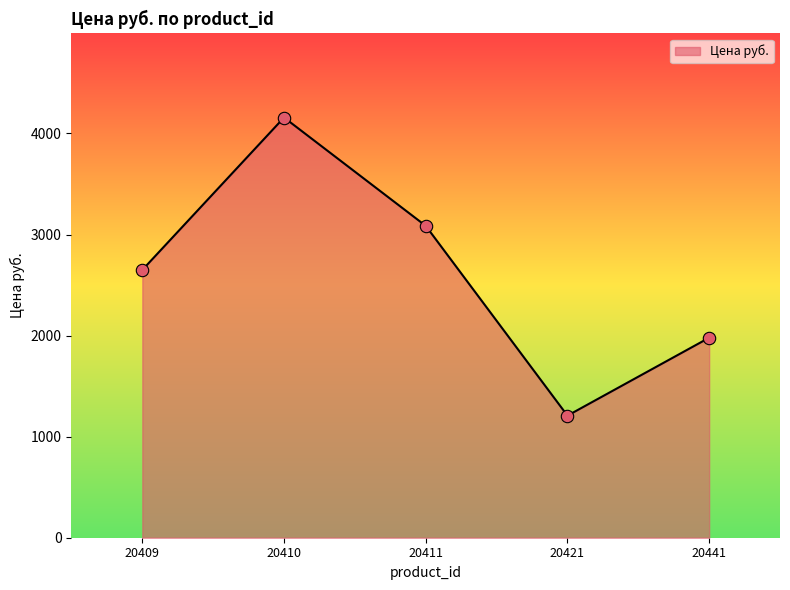

Approximately how many times larger is the value at 20411 compared to 20410?

0.7